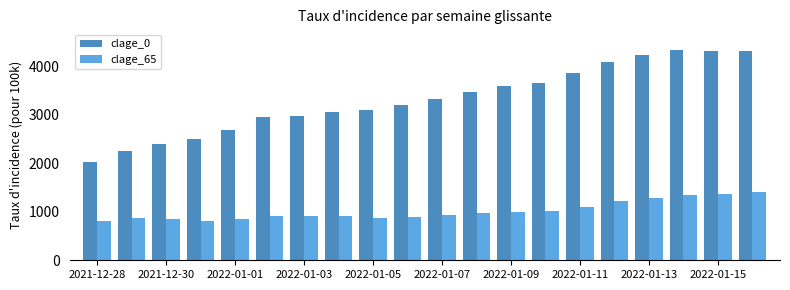

Which series has the largest total across all categories?

clage_0